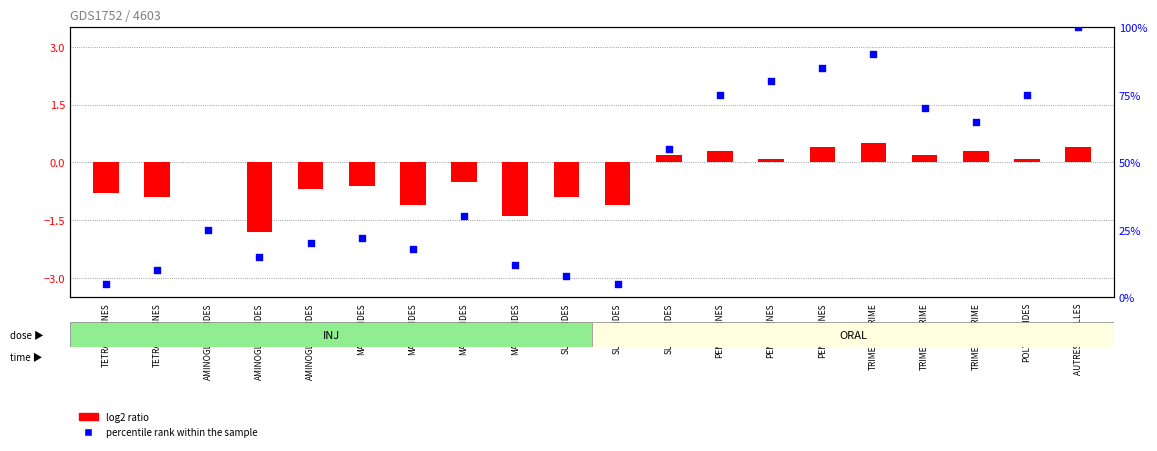

What is the total value across all series at TRIMETHOPRIME?

90.5